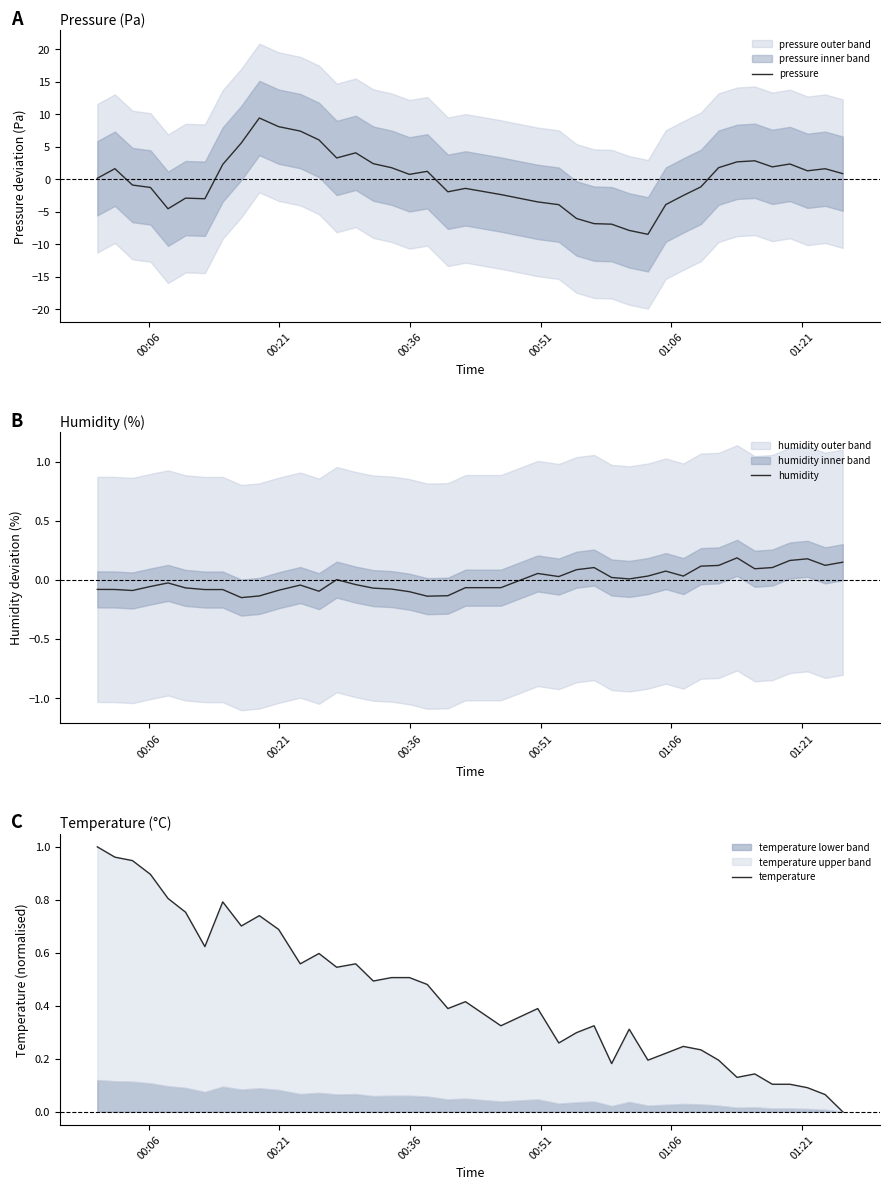

What is the highest value of the pressure series?

9.4